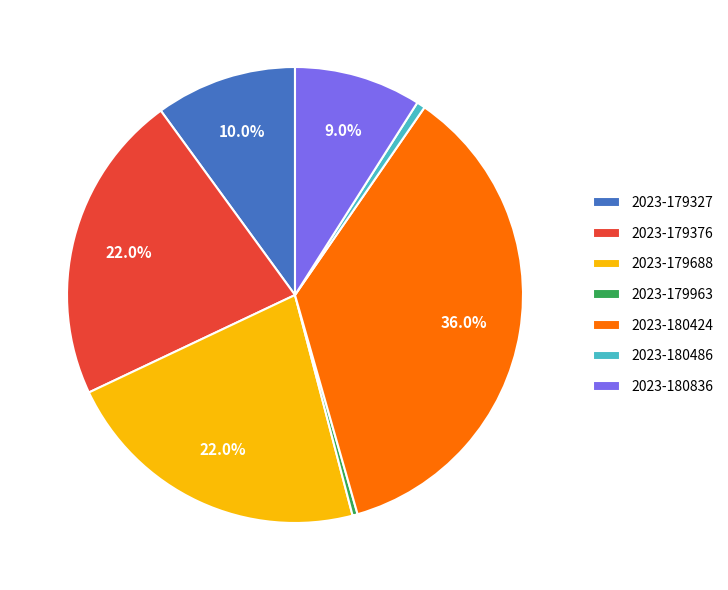

Which category has the biggest portion of the pie?

2023-180424